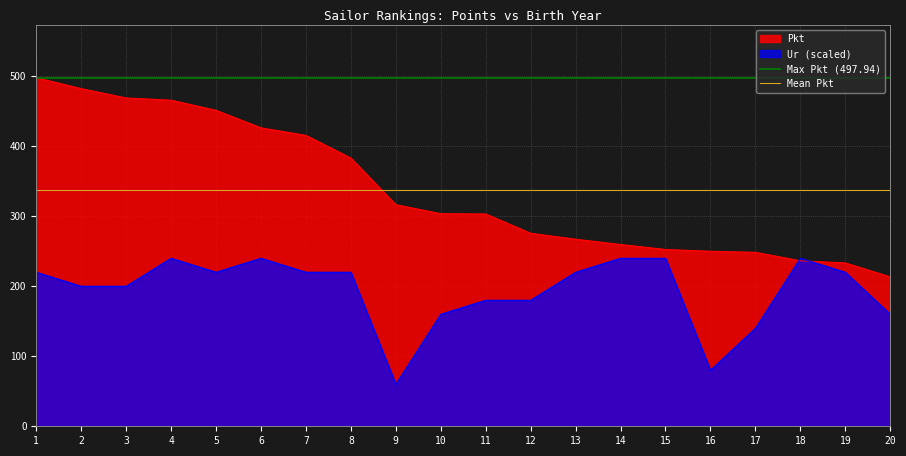

At which label does Max Pkt (497.94) reach its minimum?

1